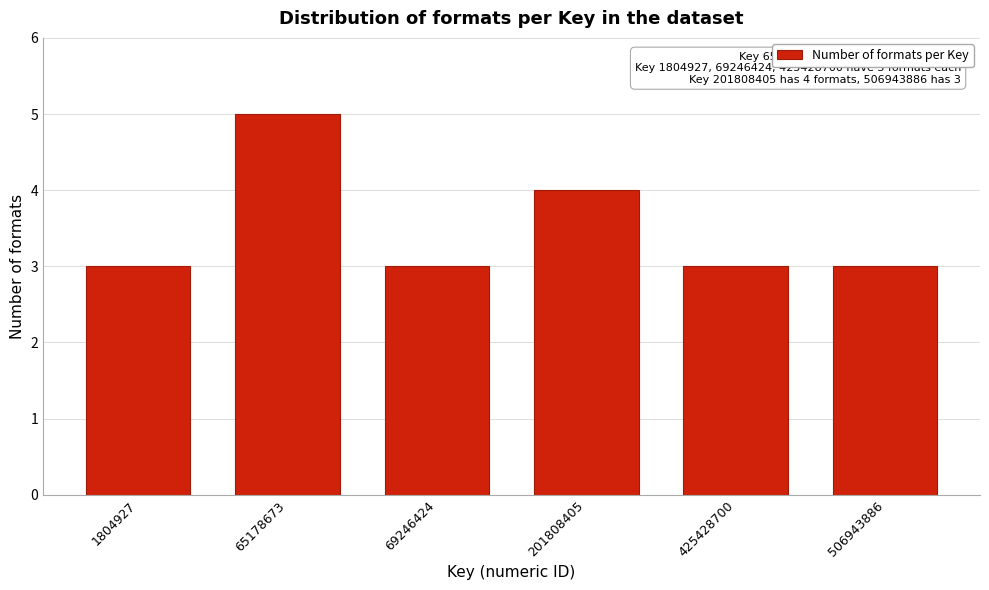

Reading right to left, list all the values displayed in this chart.

3	3	4	3	5	3